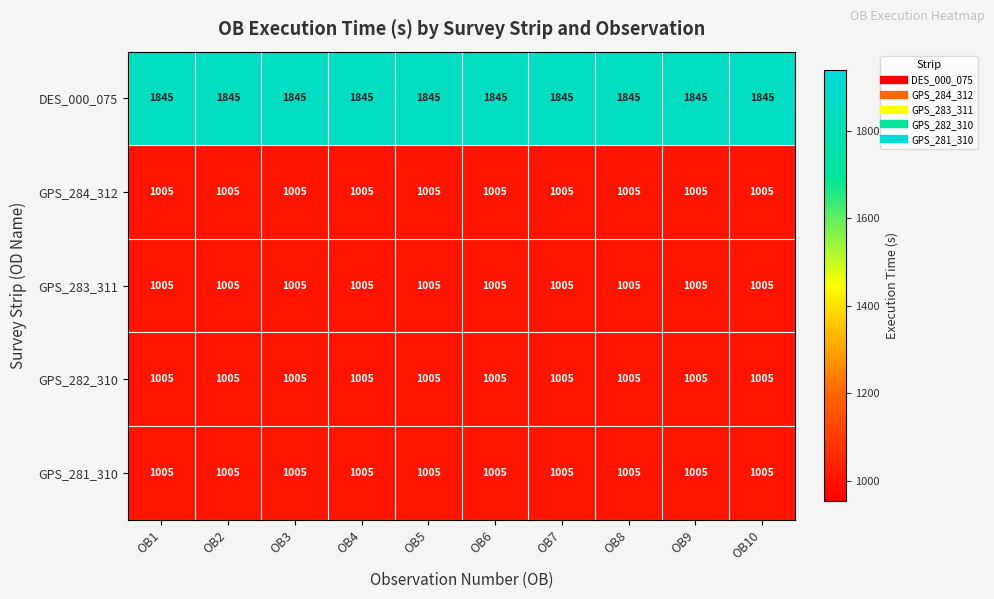

What is the total value across all series at OB7?

5865